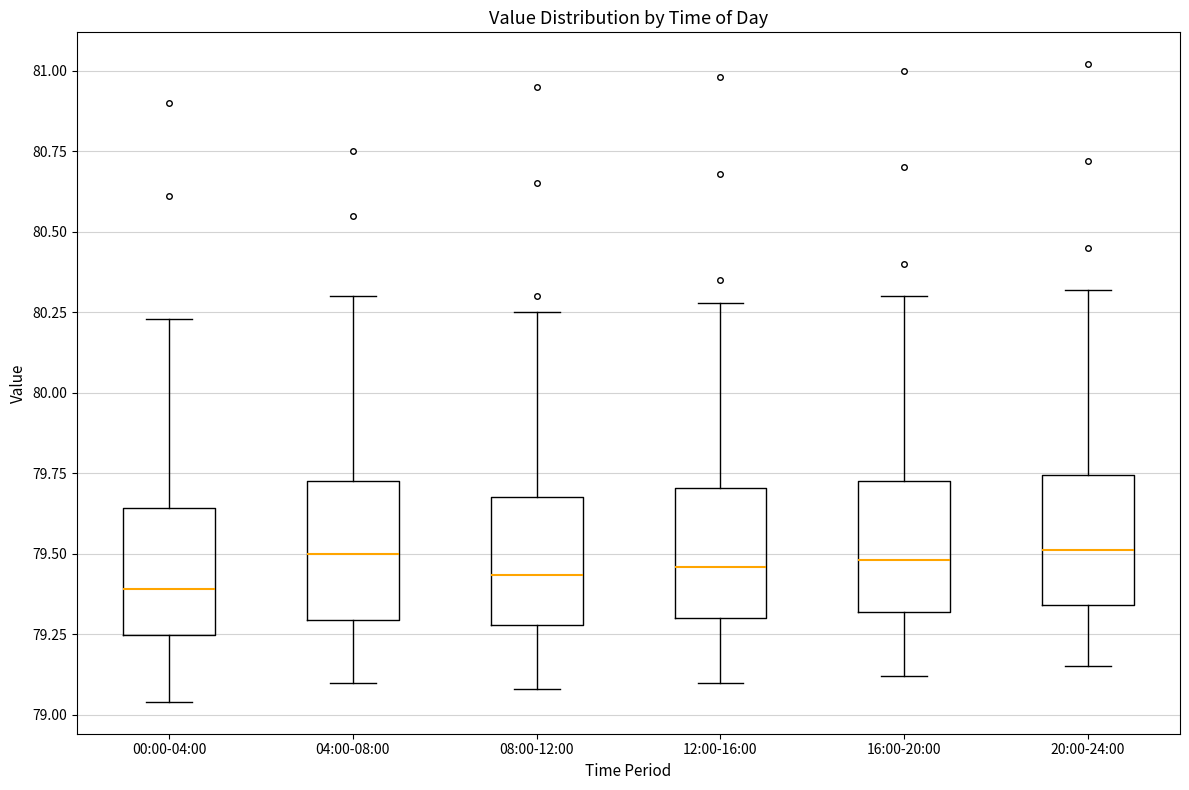

Where does the lower whisker of the box for 20:00-24:00 end on the y-axis? The values are not printed on the chart, so give them approximately, as read against the axis.

79.15